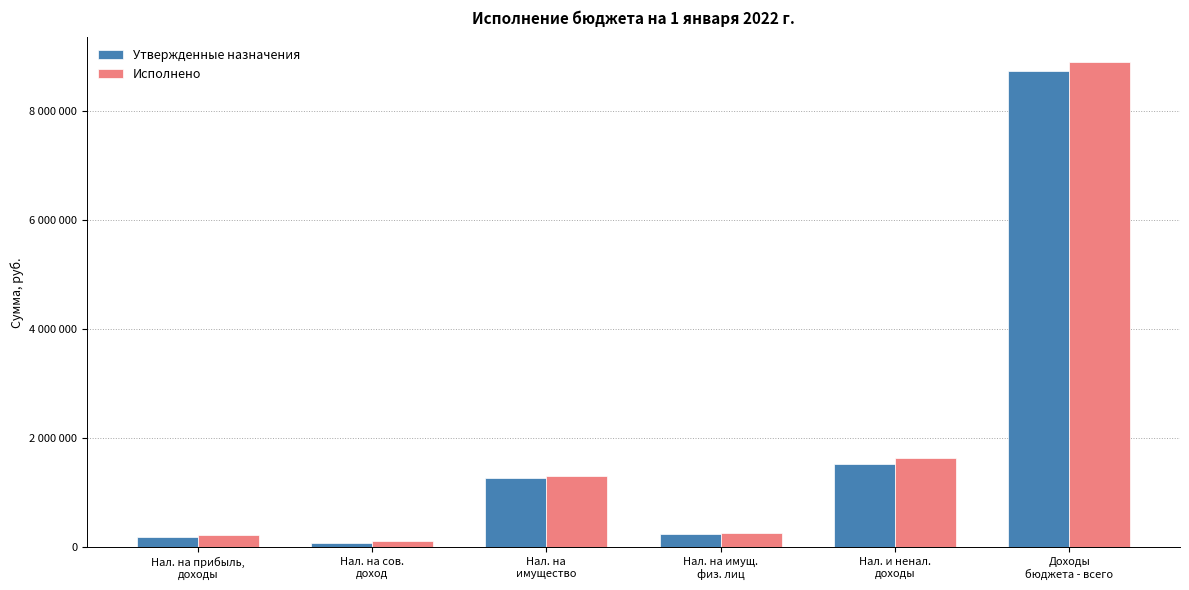

What are all the series names shown in the legend?

Утвержденные назначения, Исполнено